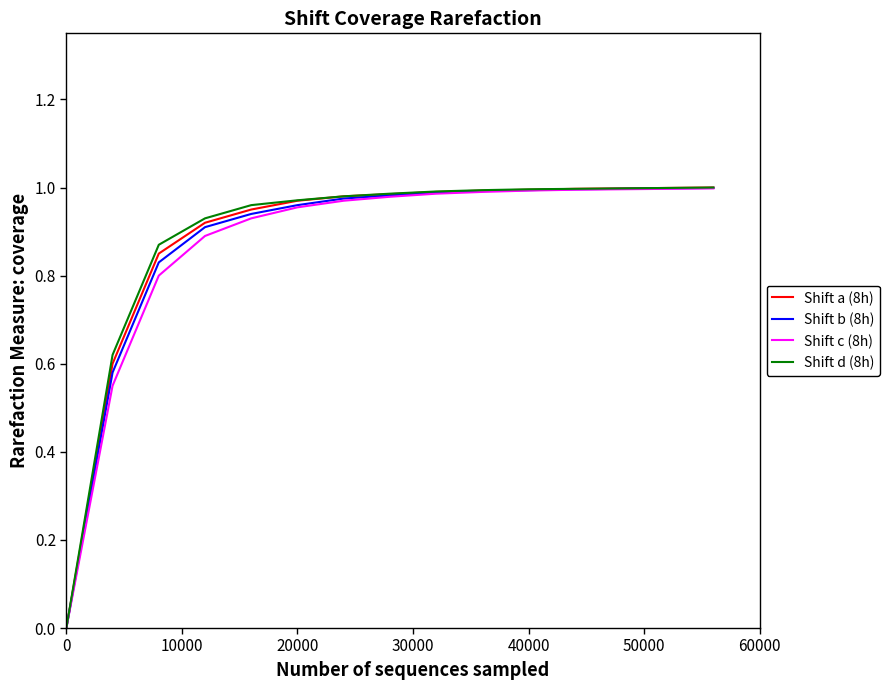

Reading left to right, what are all the values shown in this chart?

Shift a (8h): 0.0	0.6	0.8	0.9	0.9	1.0	1.0	1.0	1.0	1.0	1.0	1.0	1.0	1.0	1.0
Shift b (8h): 0.0	0.6	0.8	0.9	0.9	1.0	1.0	1.0	1.0	1.0	1.0	1.0	1.0	1.0	1.0
Shift c (8h): 0.0	0.6	0.8	0.9	0.9	1.0	1.0	1.0	1.0	1.0	1.0	1.0	1.0	1.0	1.0
Shift d (8h): 0.0	0.6	0.9	0.9	1.0	1.0	1.0	1.0	1.0	1.0	1.0	1.0	1.0	1.0	1.0